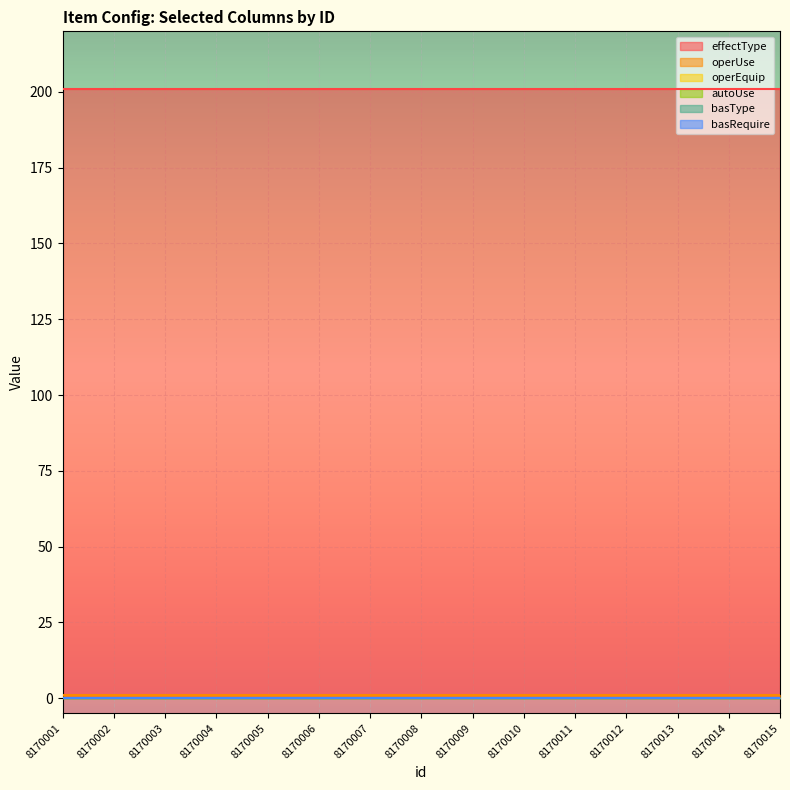

How many lines are shown in the chart?

6